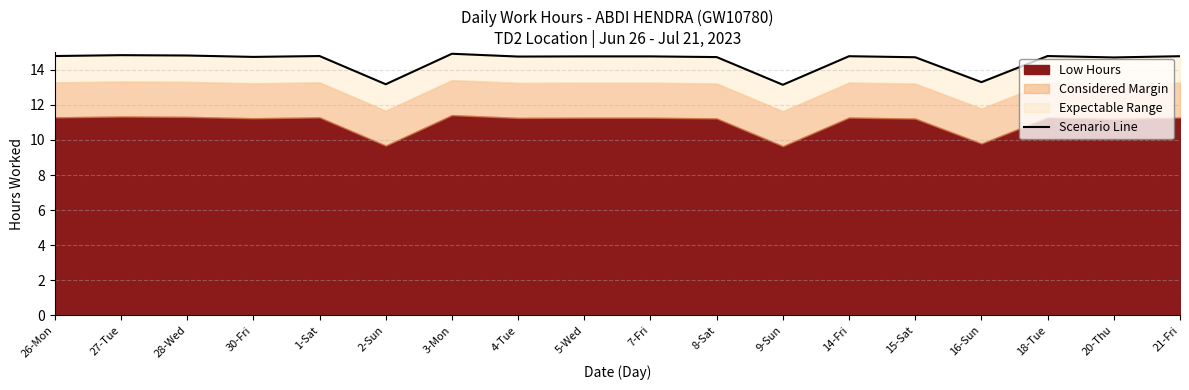

List the labels in order of value, smallest first.

9-Sun, 2-Sun, 16-Sun, 20-Thu, 15-Sat, 8-Sat, 30-Fri, 4-Tue, 5-Wed, 7-Fri, 14-Fri, 21-Fri, 26-Mon, 1-Sat, 18-Tue, 28-Wed, 27-Tue, 3-Mon